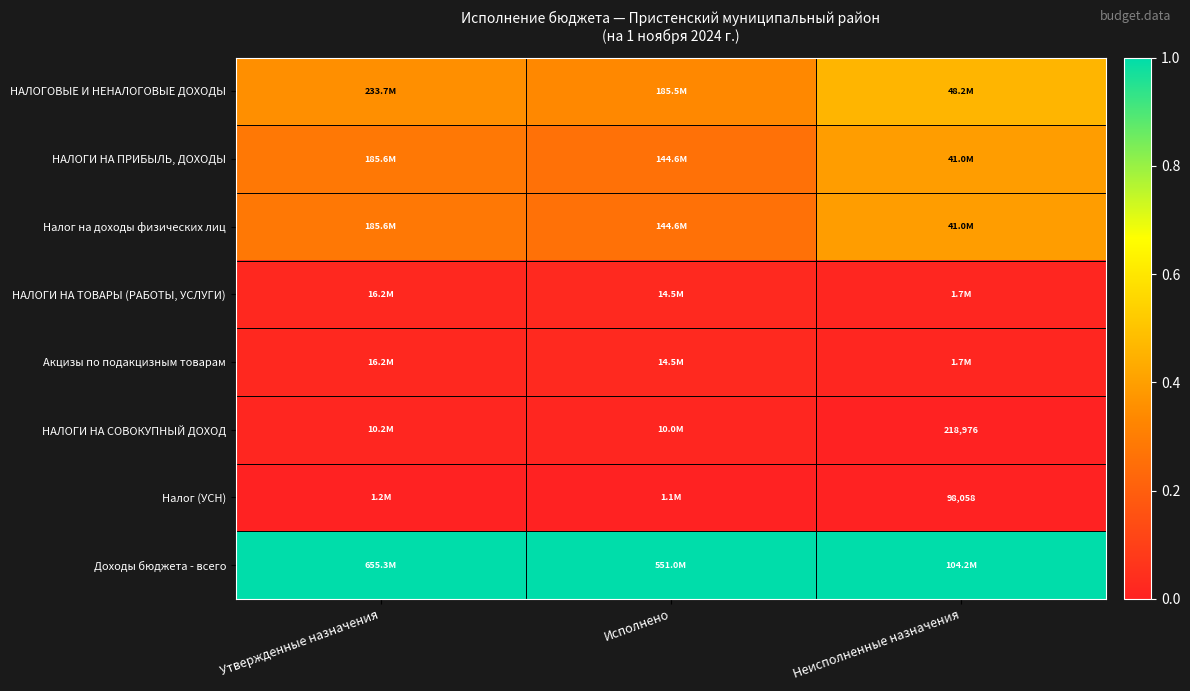

The Доходы бюджета - всего series shows 1.0 at Исполнено. True or false?

True